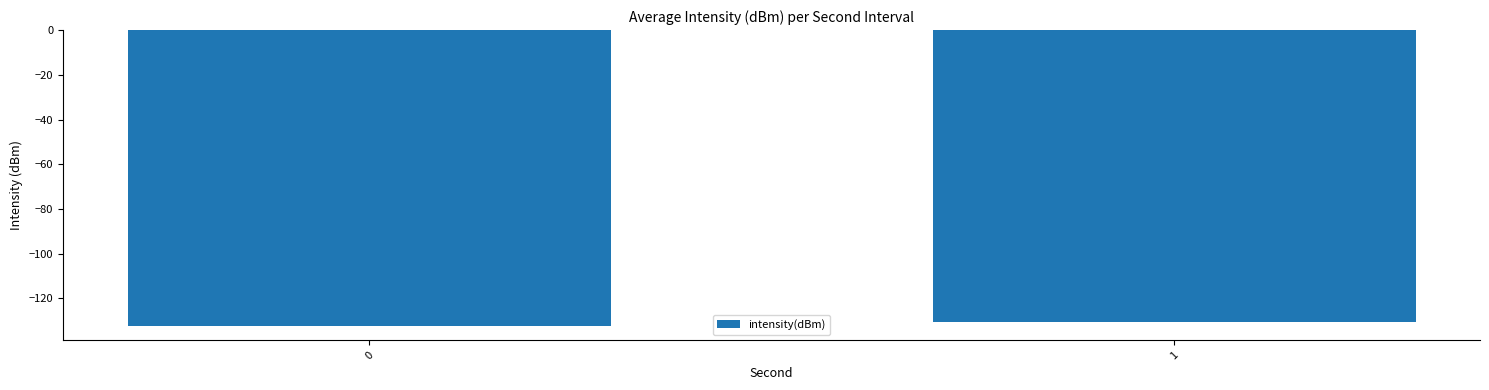

Which label corresponds to the largest value in the chart?

1